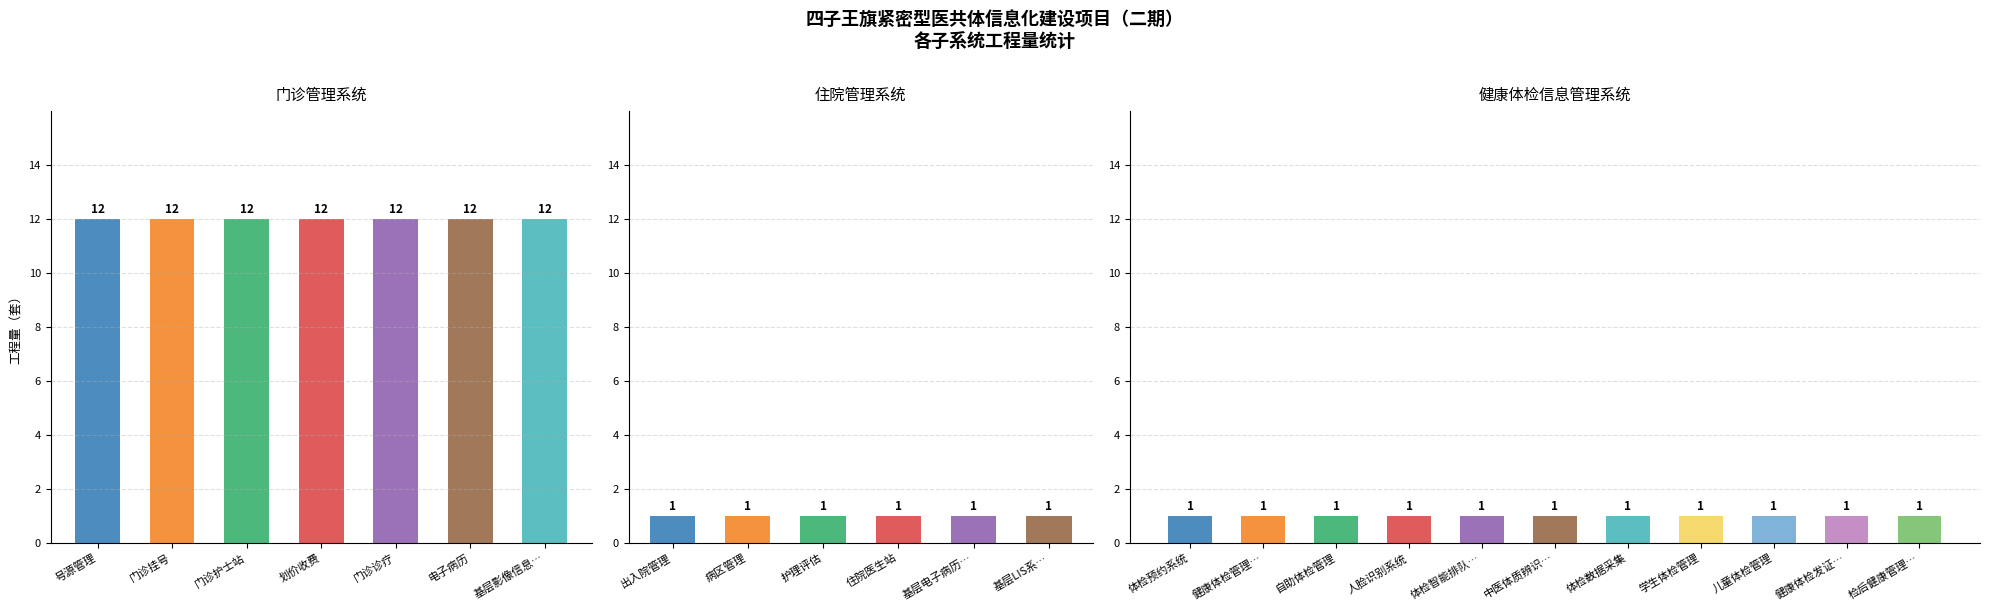

Reading left to right, transcribe all the data shown in this chart.

12	12	12	12	12	12	12	1	1	1	1	1	1	1	1	1	1	1	1	1	1	1	1	1